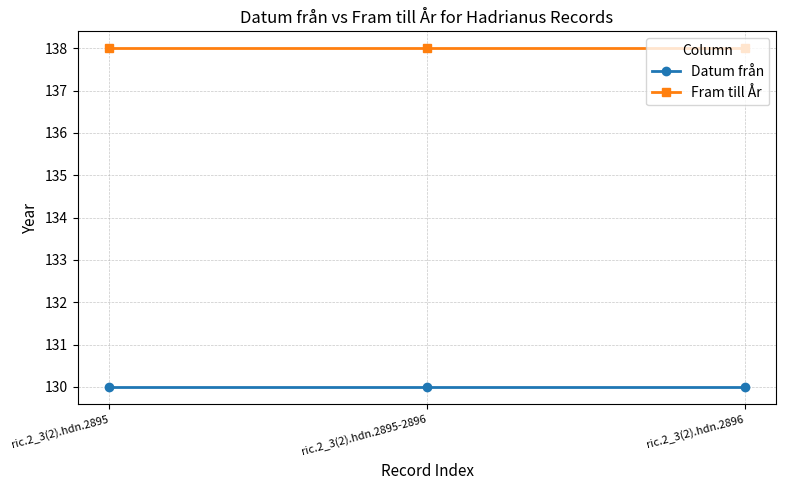

Reading left to right, what are all the values shown in this chart?

Datum från: 130	130	130
Fram till År: 138	138	138